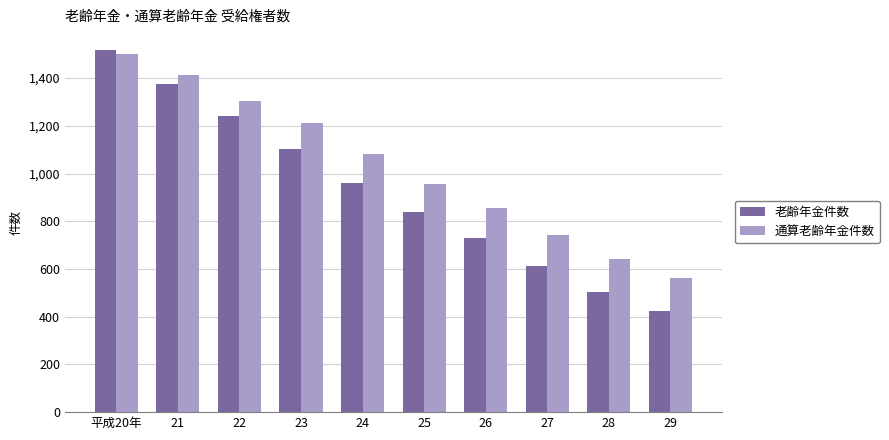

How many groups of bars are there?

10